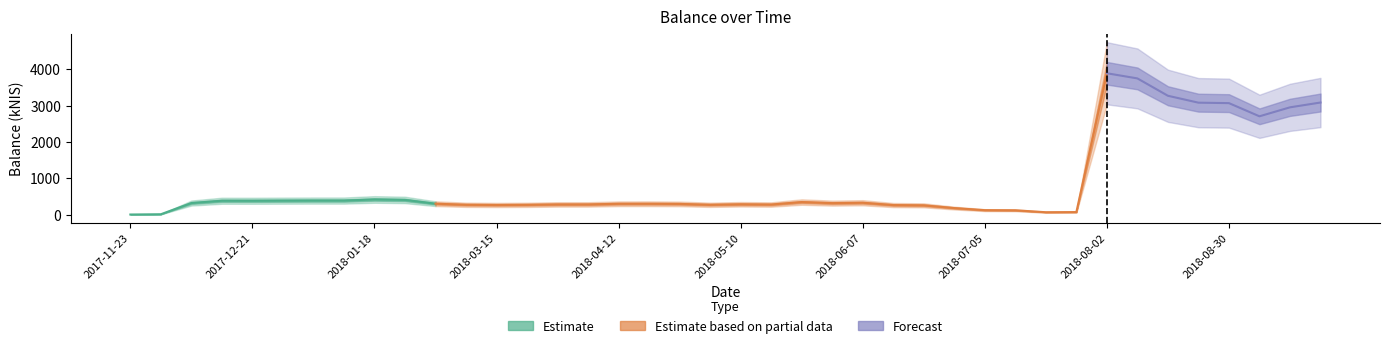

What is the change in value from 2018-05-10 to 2018-05-24?

+60.9